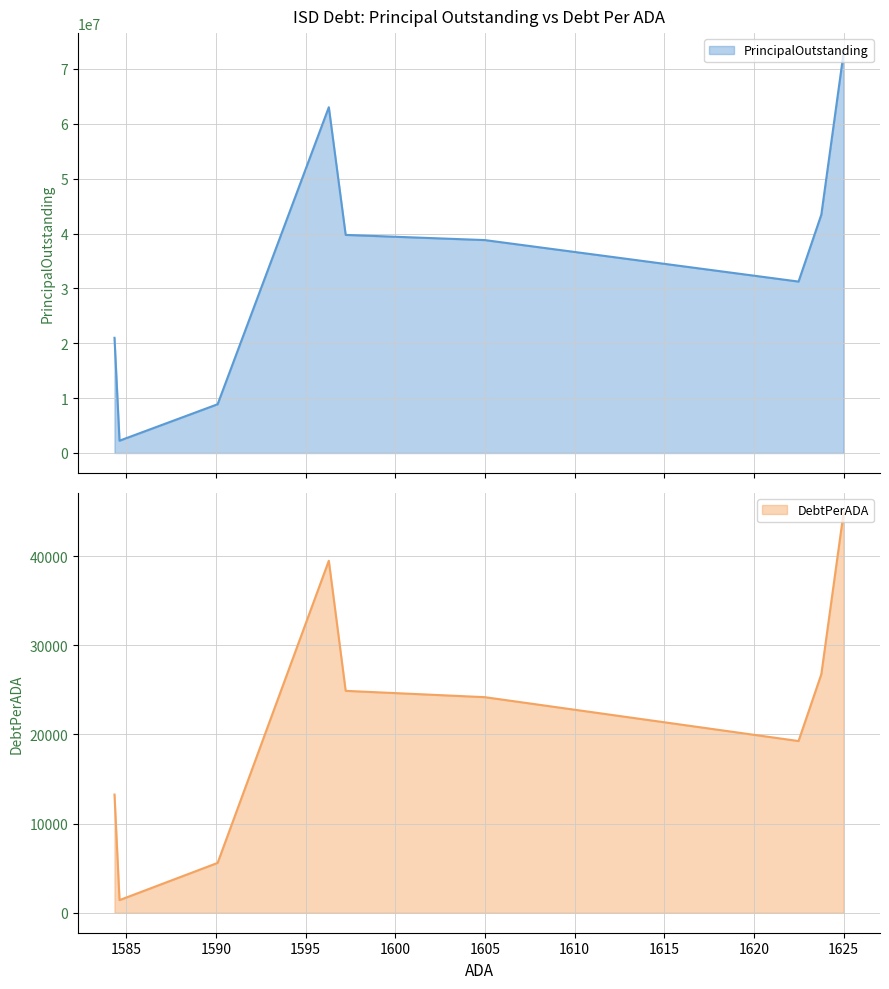

Is it true that PrincipalOutstanding equals 13792913.2 at Hondo ISD?

False